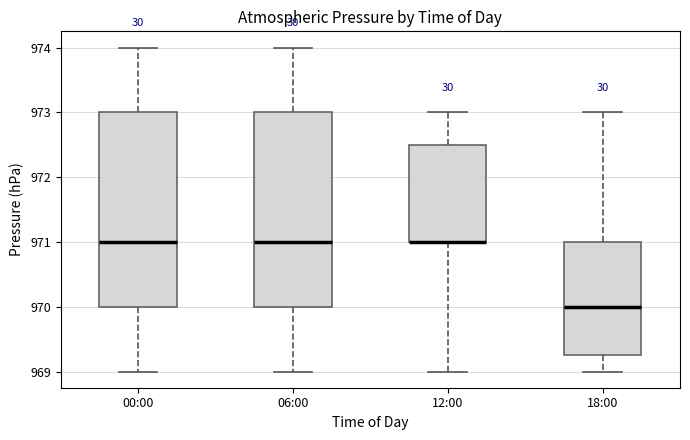

Reading left to right, read every box against the y-axis: the position of its median line, the range the box covers, and the ends of its whiskers. The values are not printed on the chart, so give them approximately, as read against the axis.

00:00: median 971.0, box 970.0 to 973.0, whiskers 969.0 to 974.0
06:00: median 971.0, box 970.0 to 973.0, whiskers 969.0 to 974.0
12:00: median 971.0 (drawn on the box's lower edge), box 971.0 to 972.5, whiskers 969.0 to 973.0
18:00: median 970.0, box 969.3 to 971.0, whiskers 969.0 to 973.0